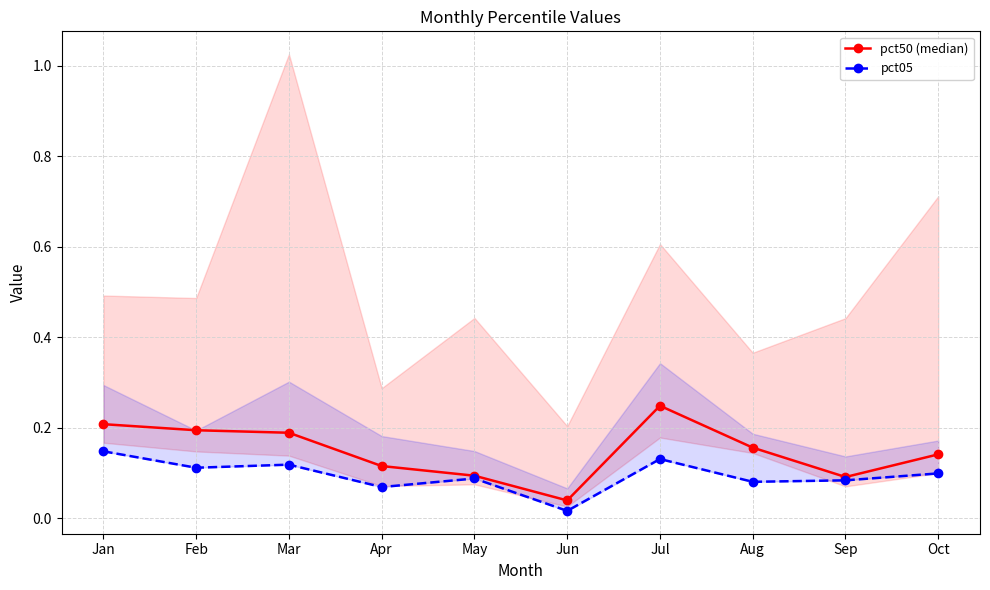

What is the average value of the pct05 series?

0.1